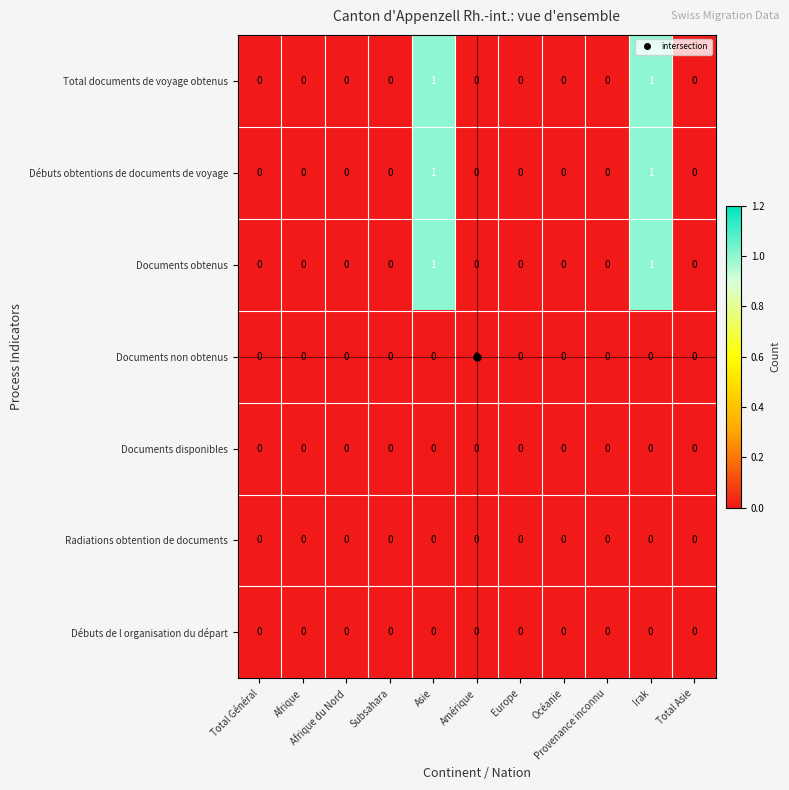

Count the Documents obtenus values in the range 0 to 1.

11